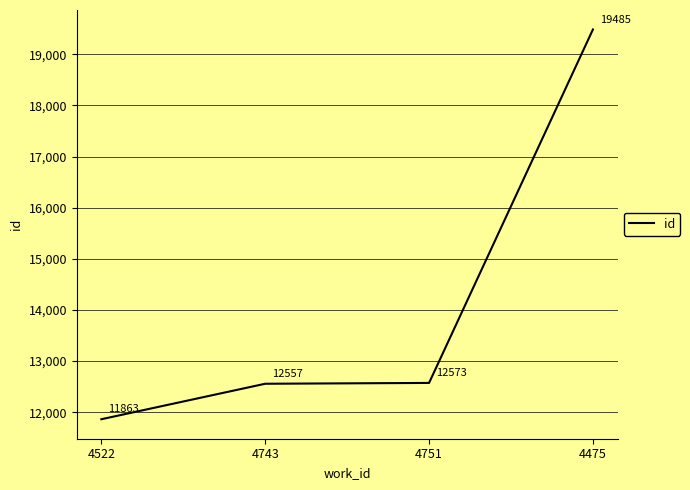

The value at 4475 is 10076. True or false?

False